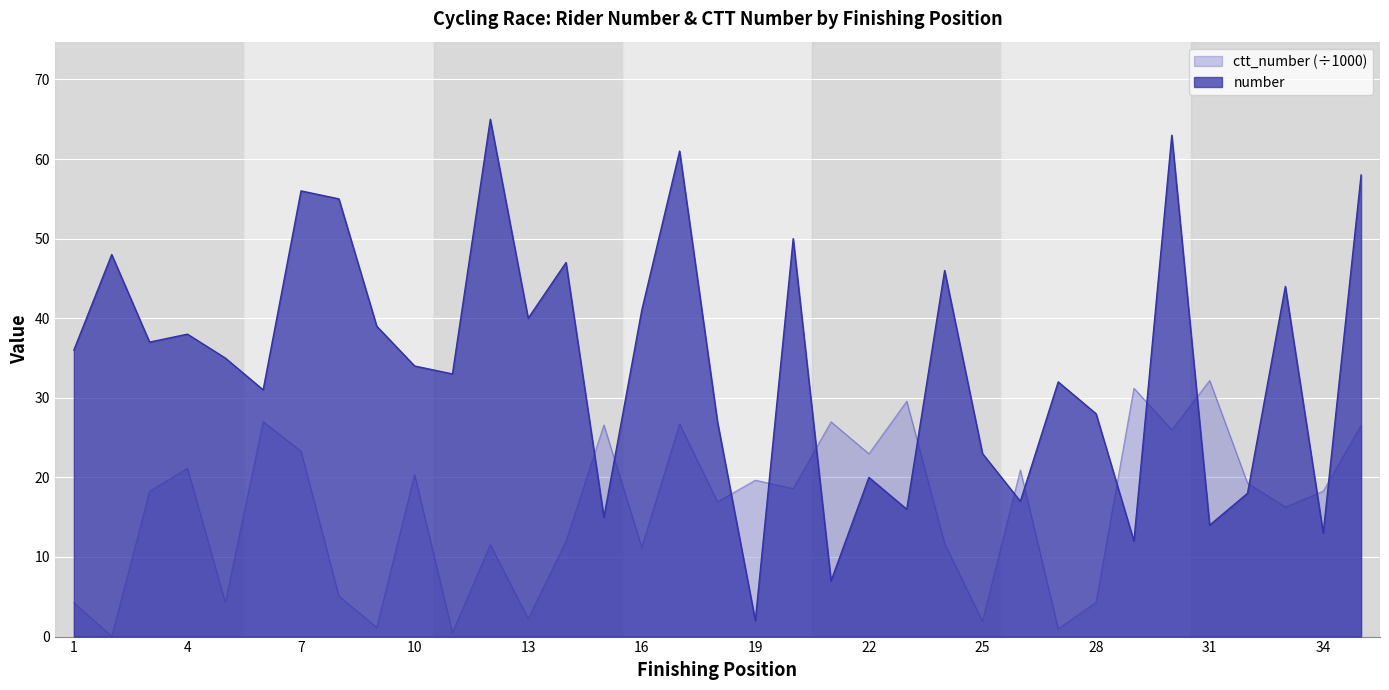

True or false: ctt_number and number cross at least once.

True